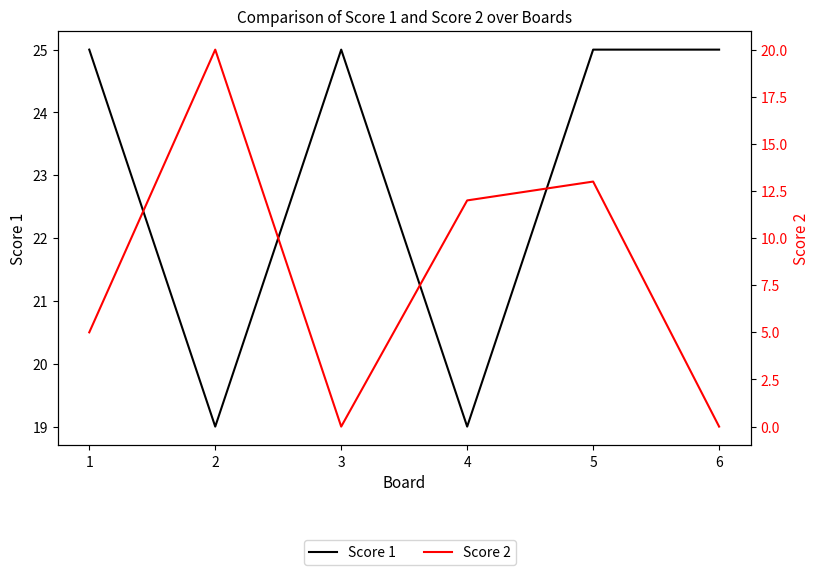

How many distinct data groups are displayed?

2